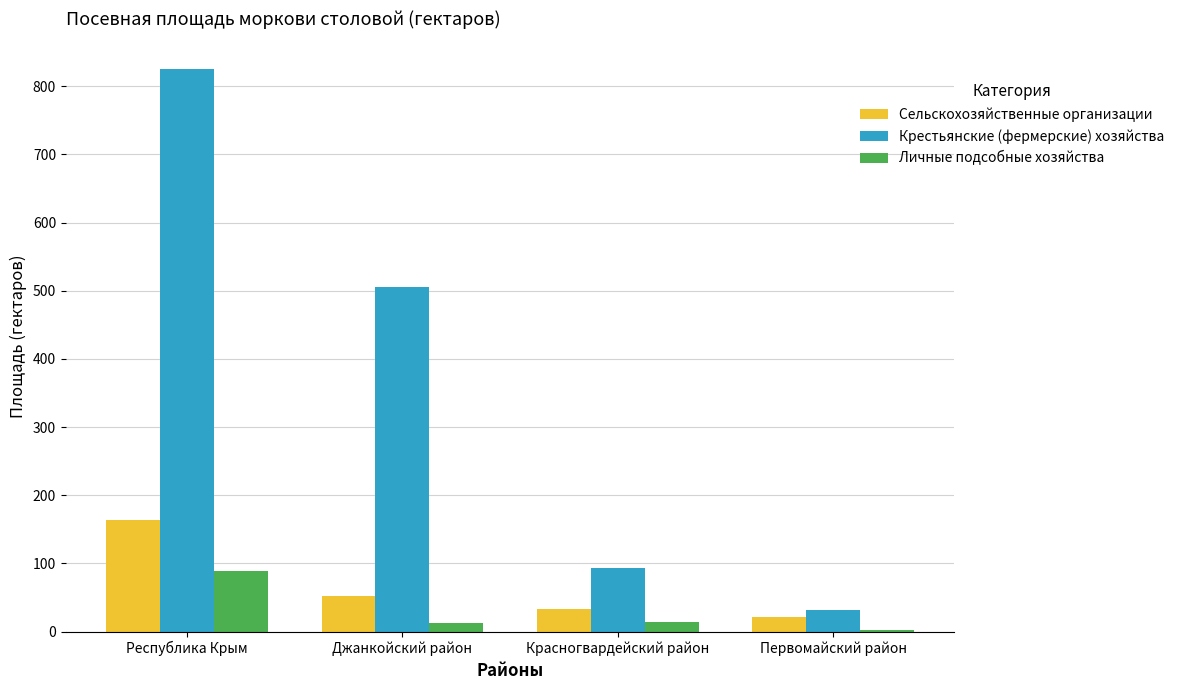

What position from the right is Первомайский район?

1